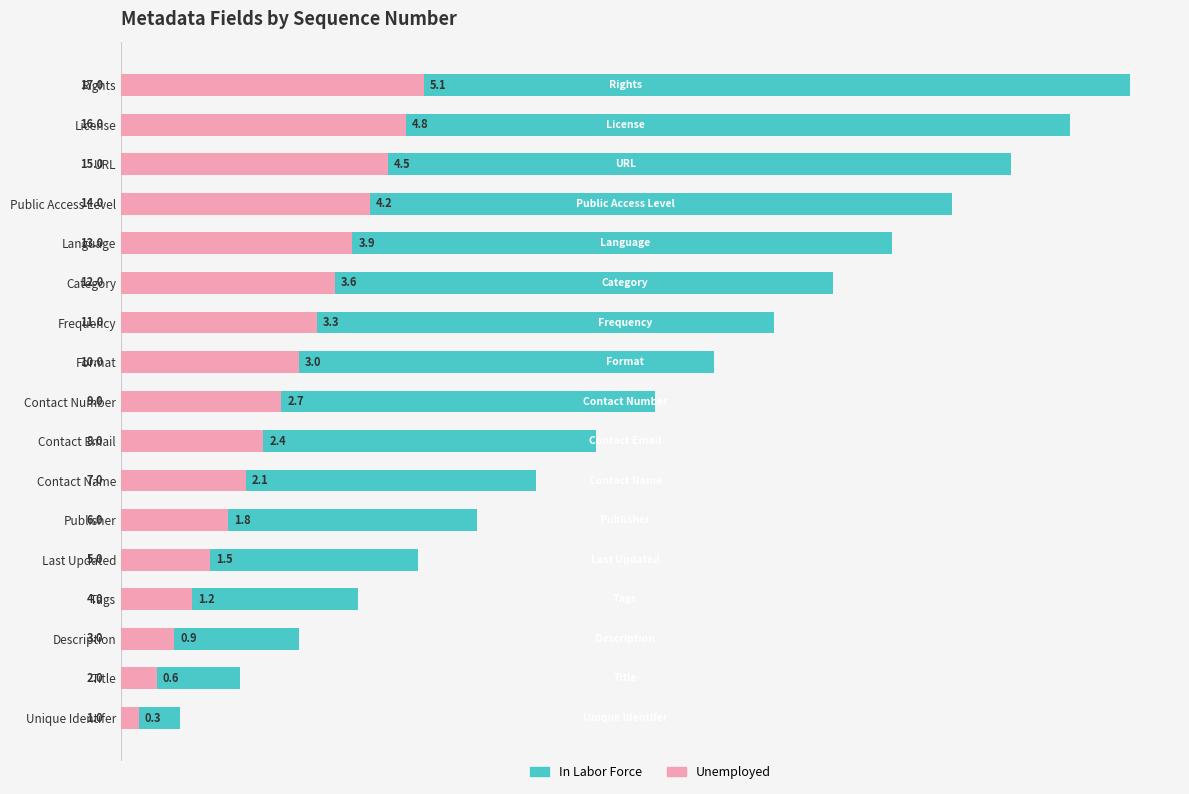

Are the bars horizontal?

Yes